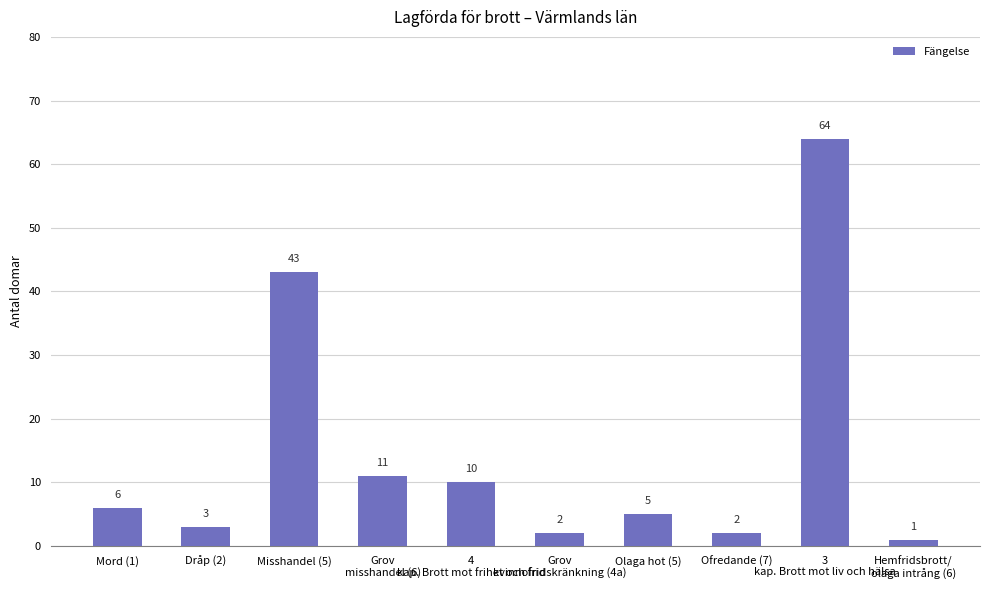

Which label corresponds to the smallest value in the chart?

Hemfridsbrott/
olaga intrång (6)